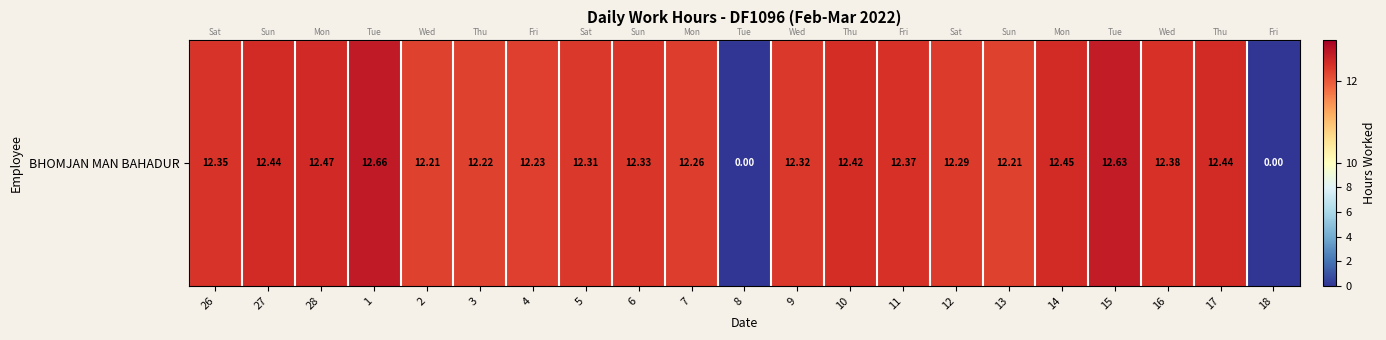

How many data points are less than 12?

2